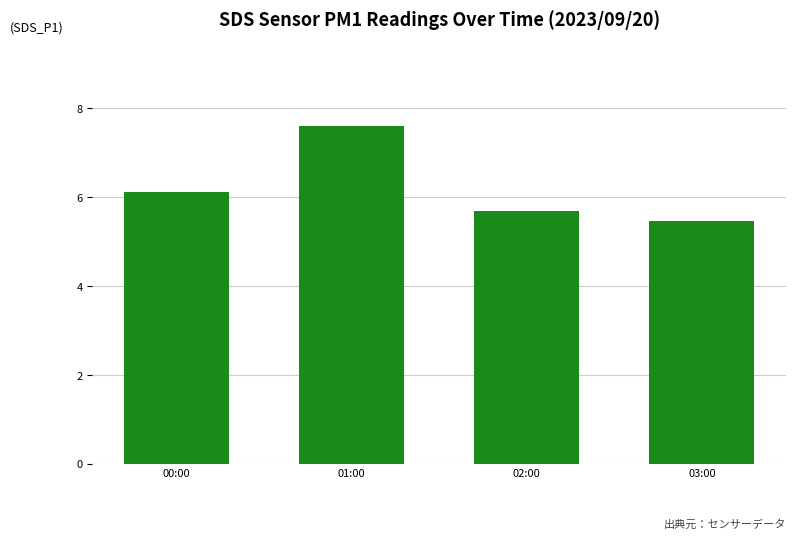

At which label does the data first exceed 6?

00:00